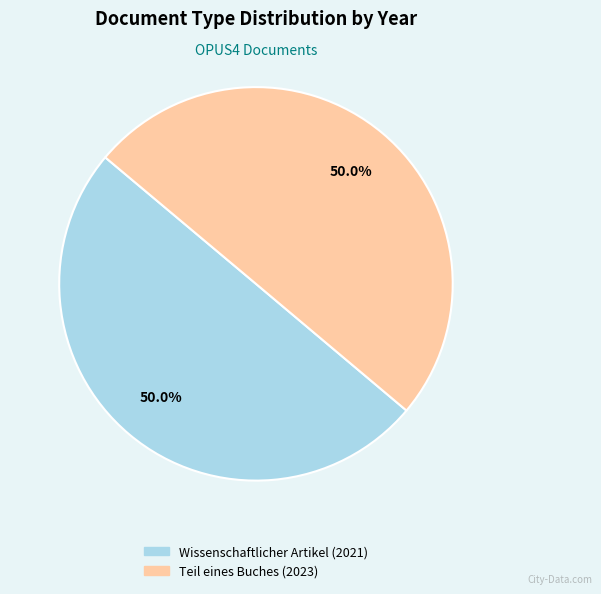

To the nearest percent, what portion does Wissenschaftlicher Artikel (2021) represent?

50%